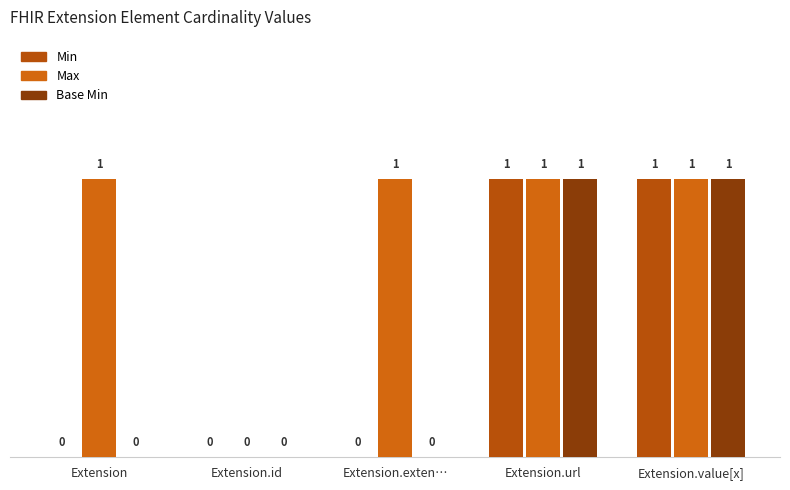

How many values in Min are above zero?

2